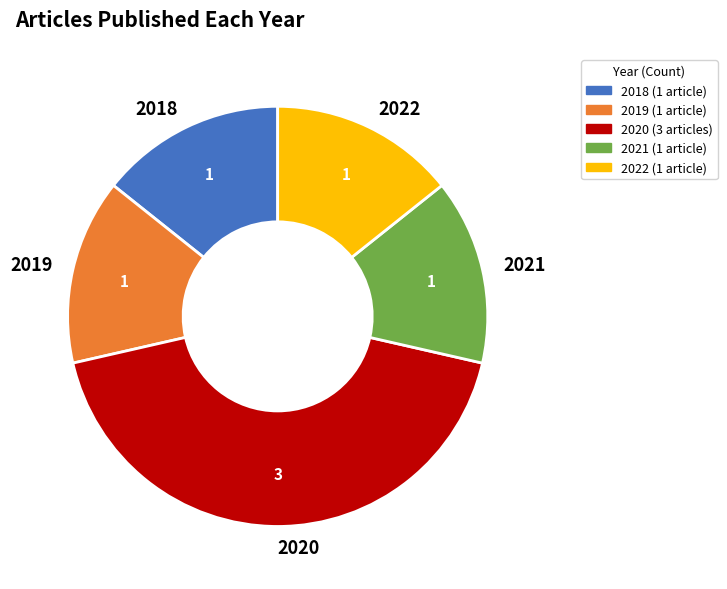

Approximately how many times larger is the value at 2018 compared to 2020?

0.3